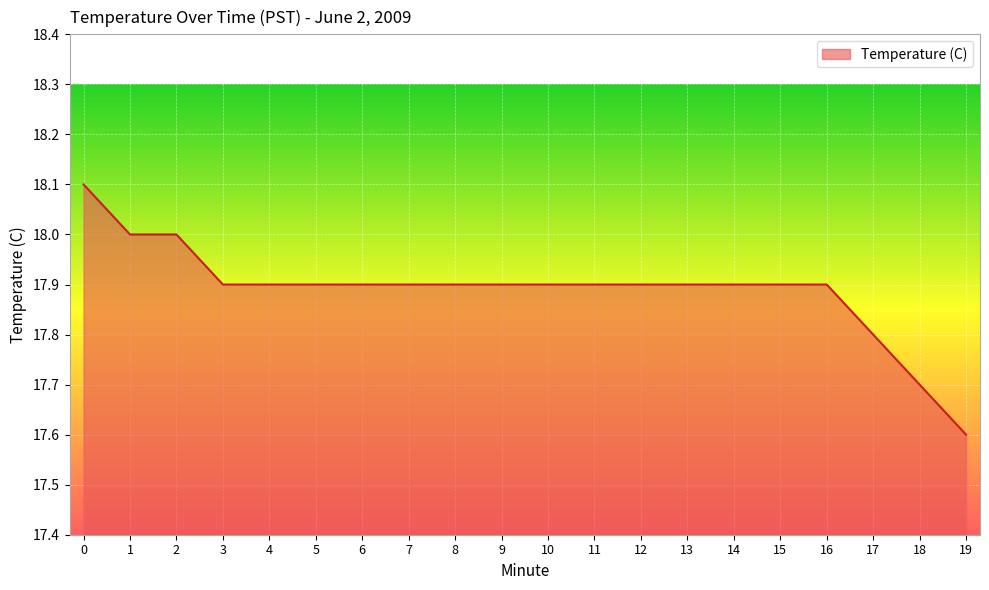

What is the maximum value shown in the chart?

18.1